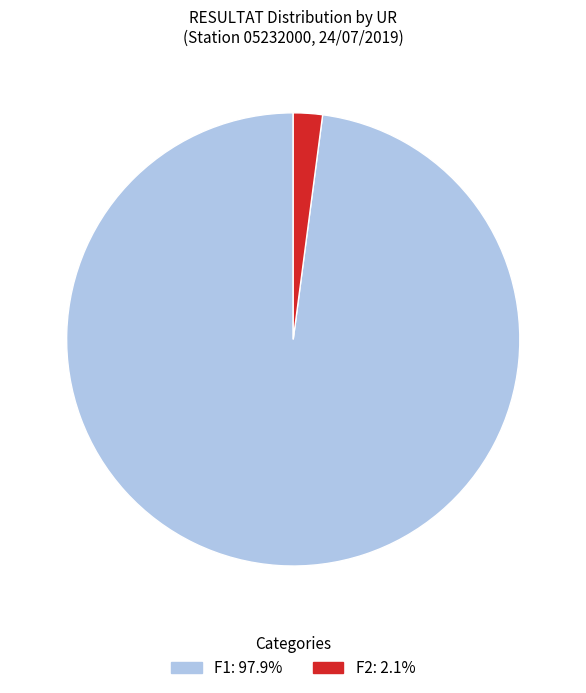

Is F1: 97.9% the majority of the pie?

Yes